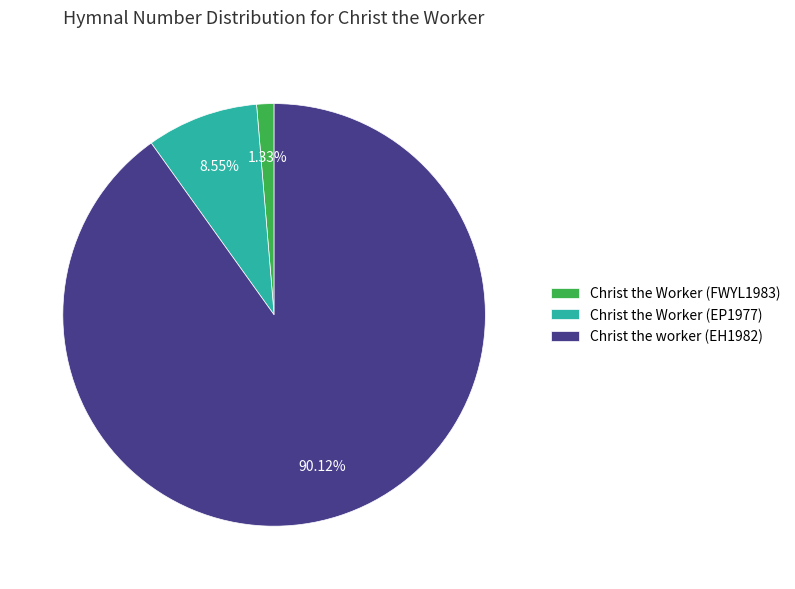

Which has a higher value, Christ the worker (EH1982) or Christ the Worker (FWYL1983)?

Christ the worker (EH1982)